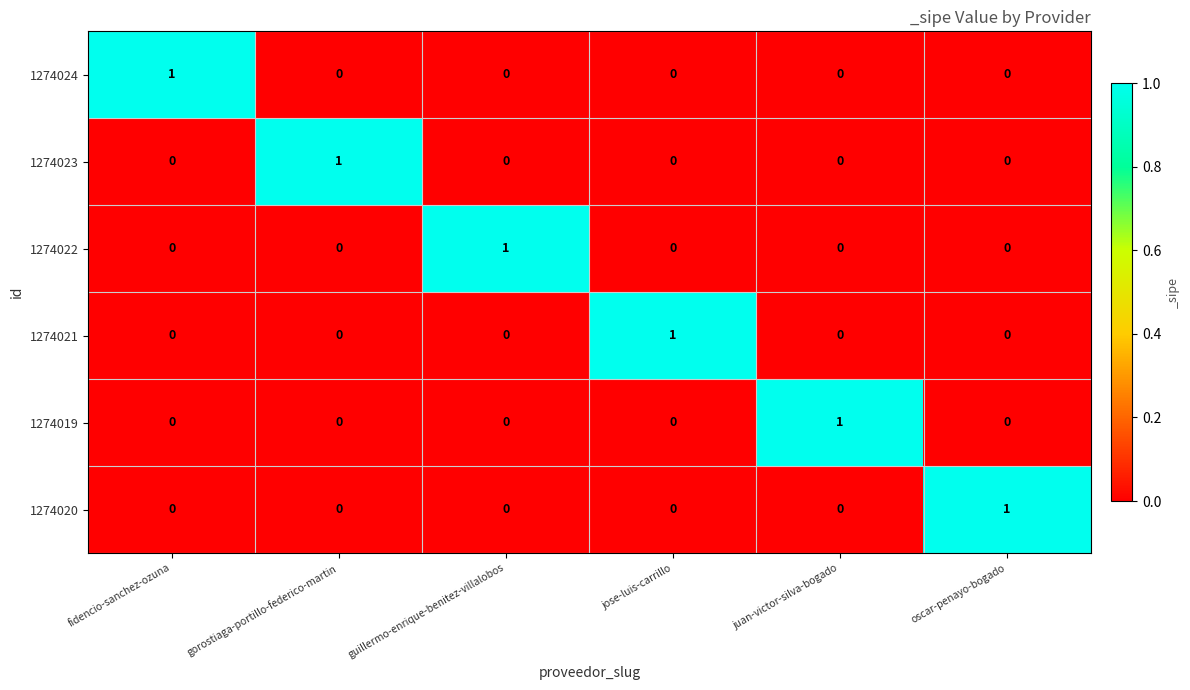

At how many categories does at least one series exceed 0?

6